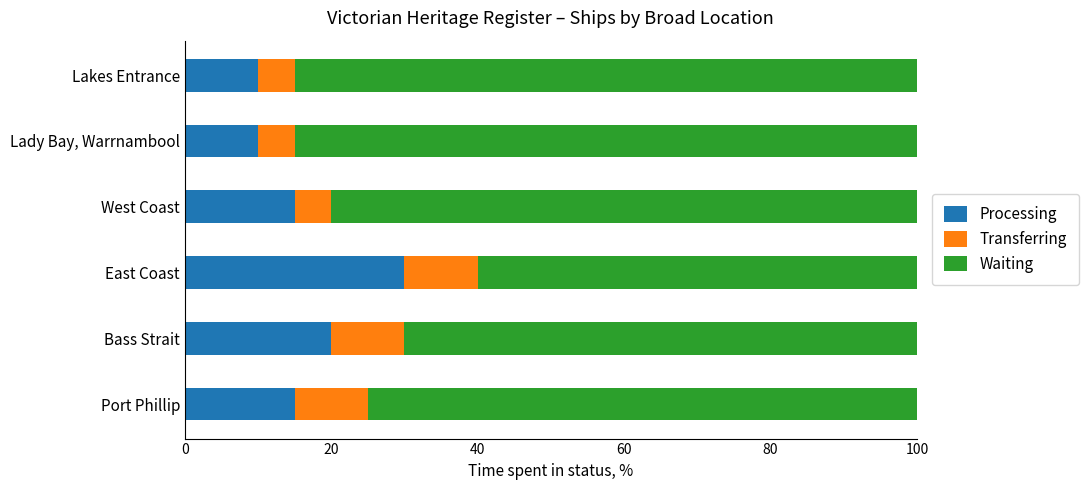

What is the maximum value for Processing?

30